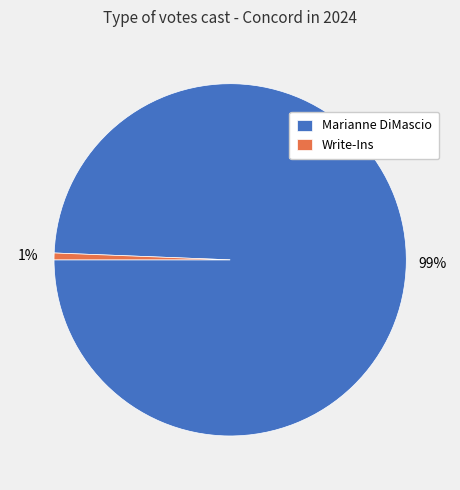

Rank the categories by value from highest to lowest.

Marianne DiMascio, Write-Ins